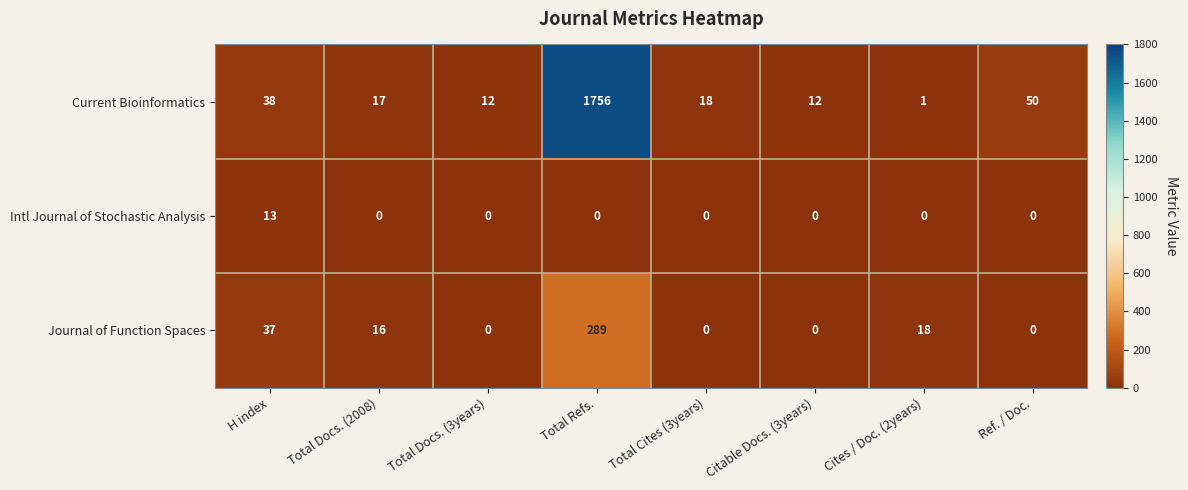

Rank the series by their maximum value, from lowest to highest.

Intl Journal of Stochastic Analysis, Journal of Function Spaces, Current Bioinformatics